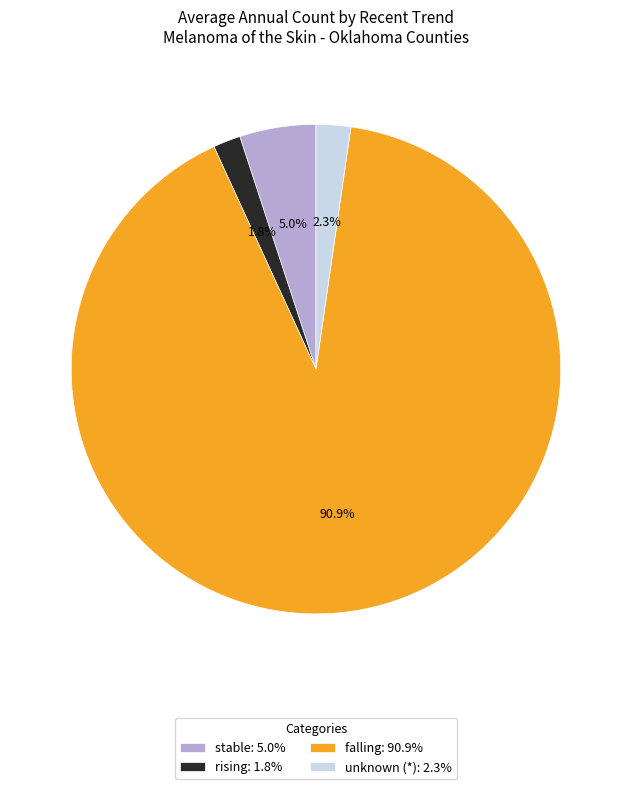

How many slices are in this pie chart?

4